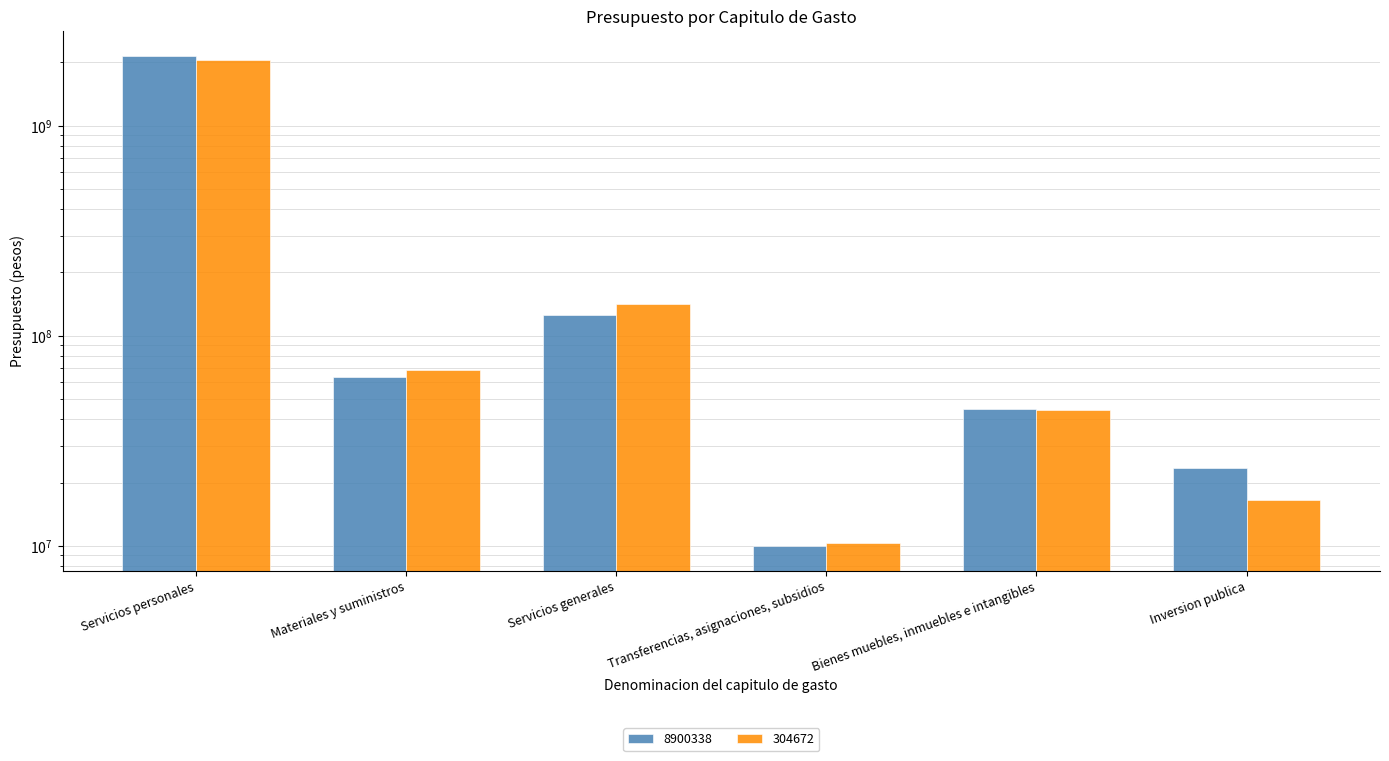

What is the difference between the highest and lowest values at Materiales y suministros?

4924095